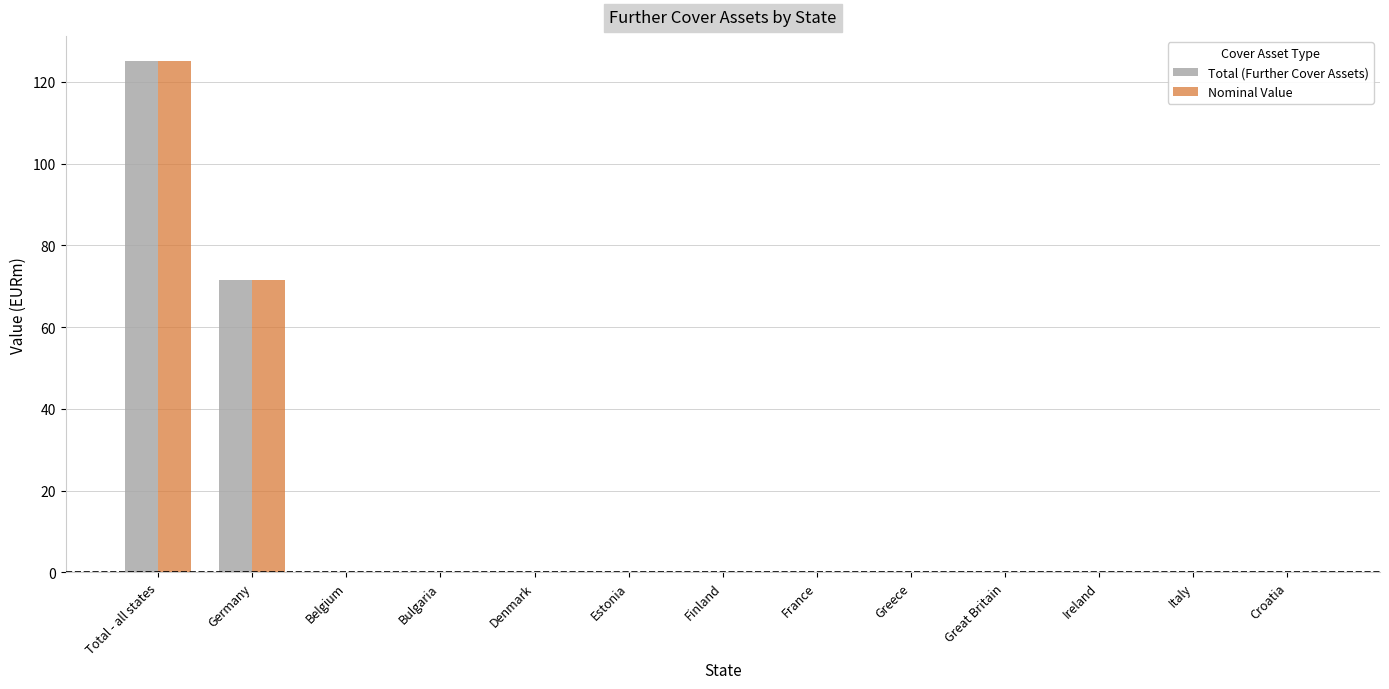

How many distinct data groups are displayed?

2